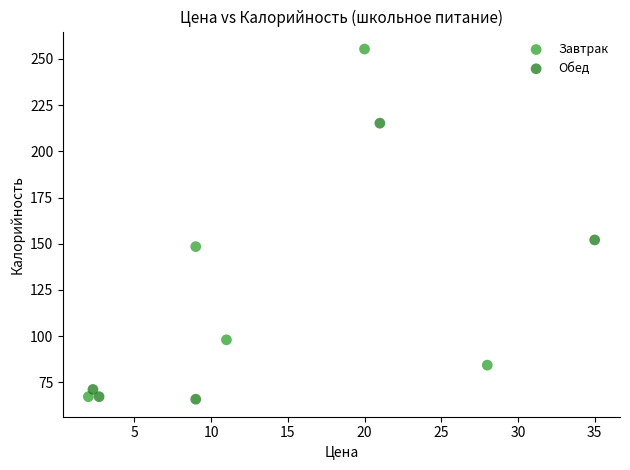

Which series reaches the maximum Y coordinate?

Завтрак